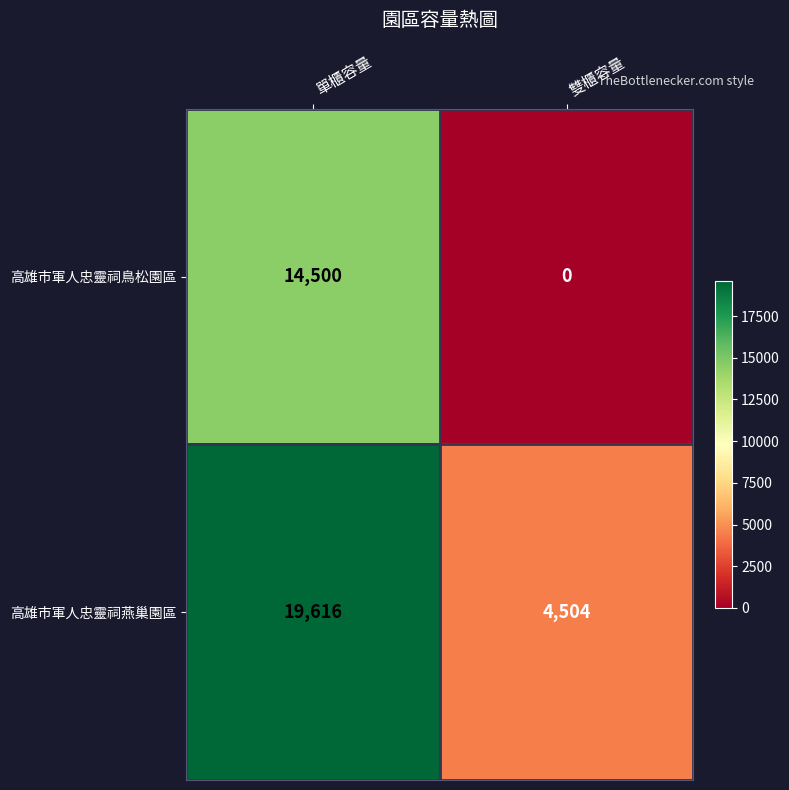

What is the sum of the 高雄市軍人忠靈祠燕巢園區 values at 單櫃容量 and 雙櫃容量?

24120